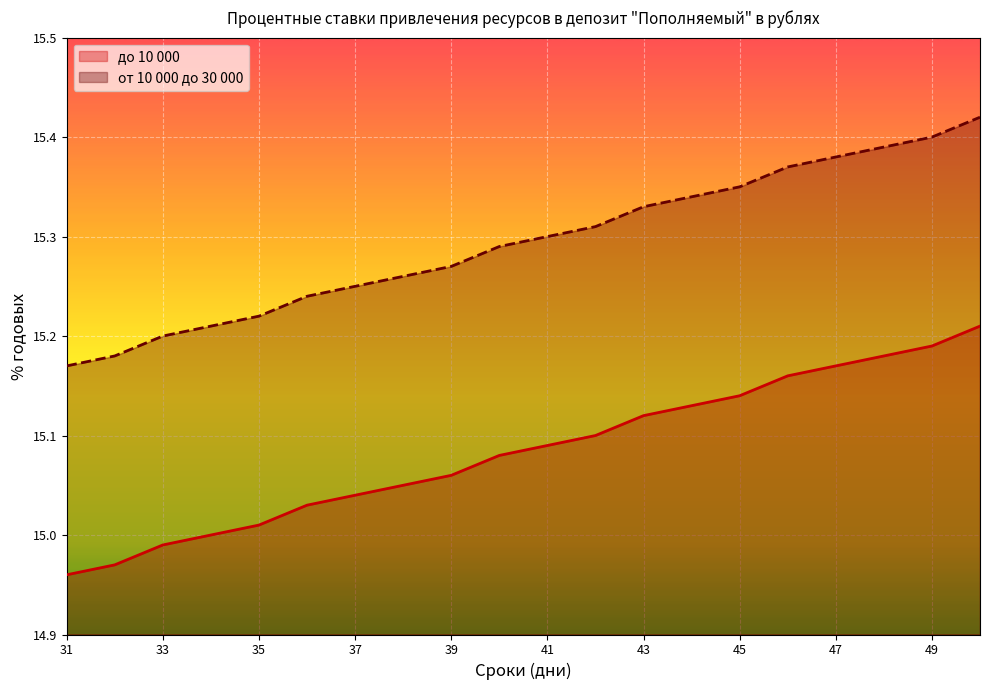

True or false: до 10 000 and от 10 000 до 30 000 intersect in this chart.

False